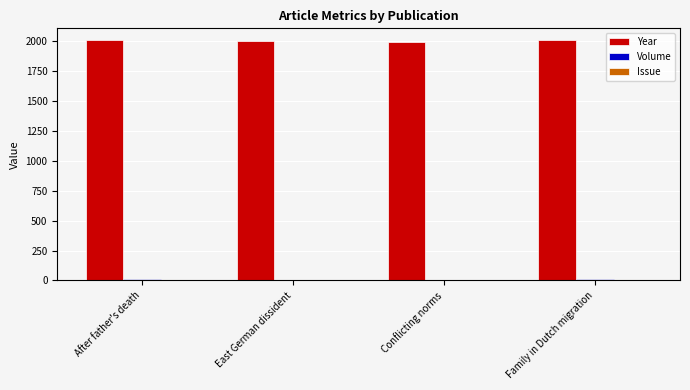

Which series has the largest total across all categories?

Year